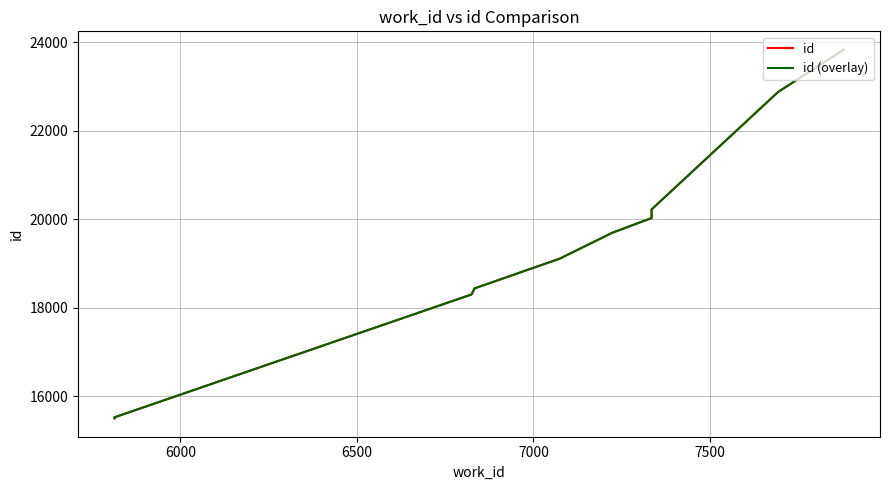

True or false: id (overlay) and id intersect in this chart.

False